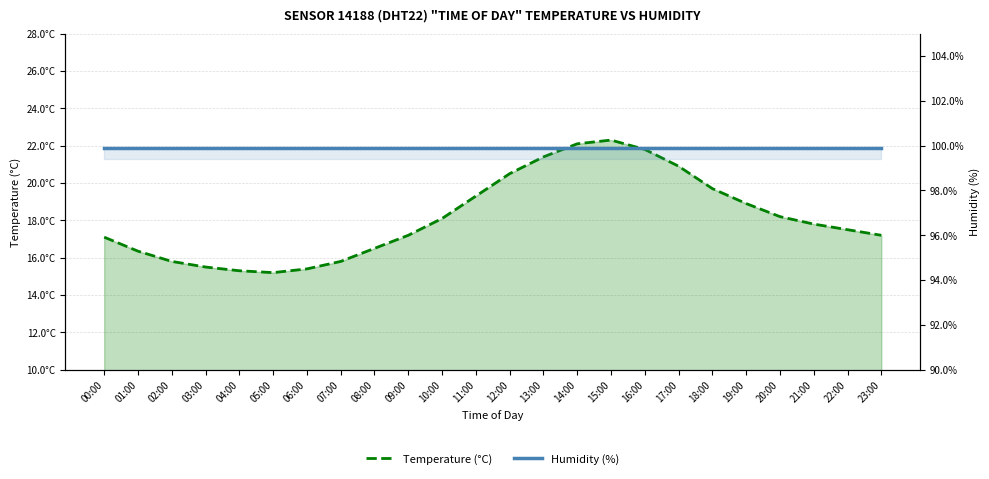

Between 10:00 and 16:00, which is larger?

16:00